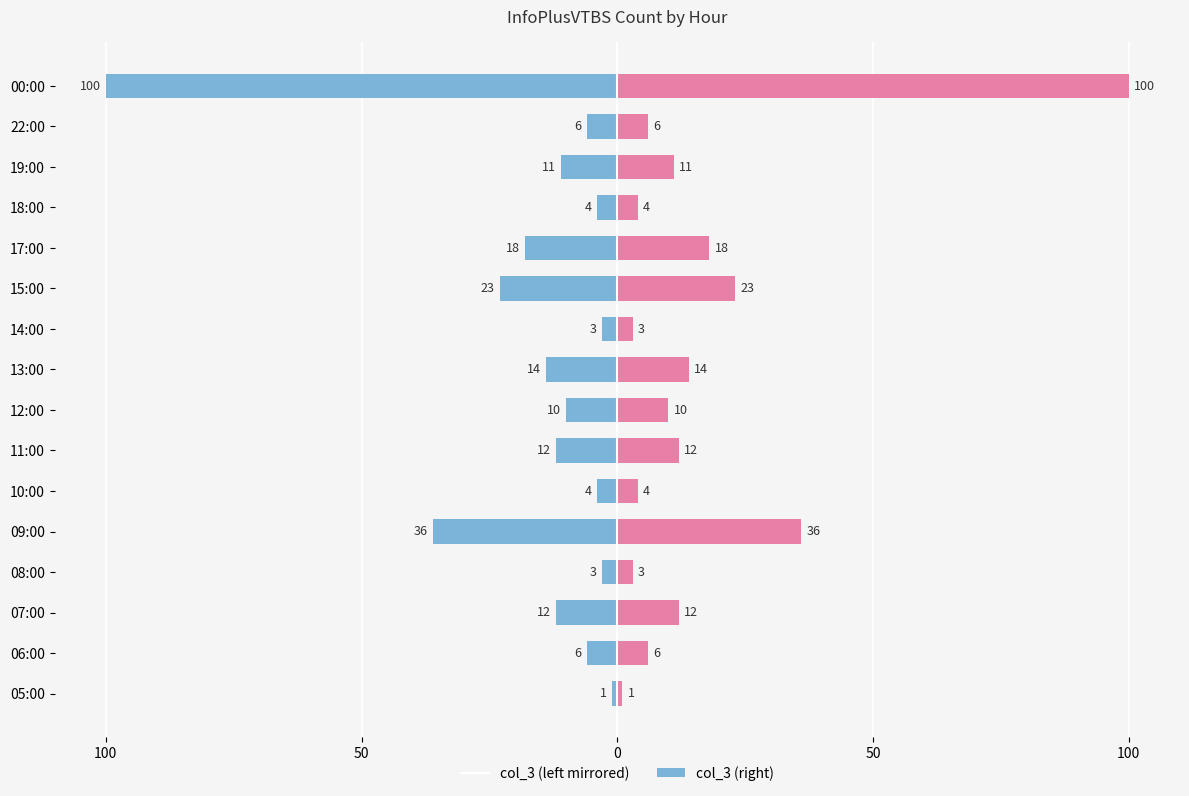

How many data points in col_3 (right) are above 11?

7